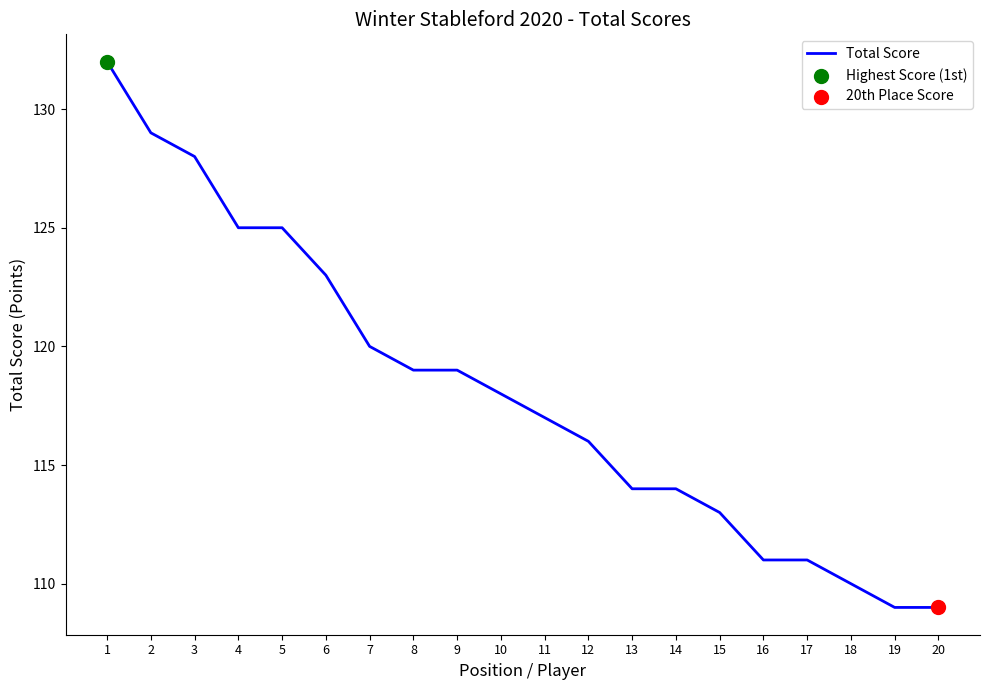

What is the ratio of the value at 18 to the value at 12?

0.9